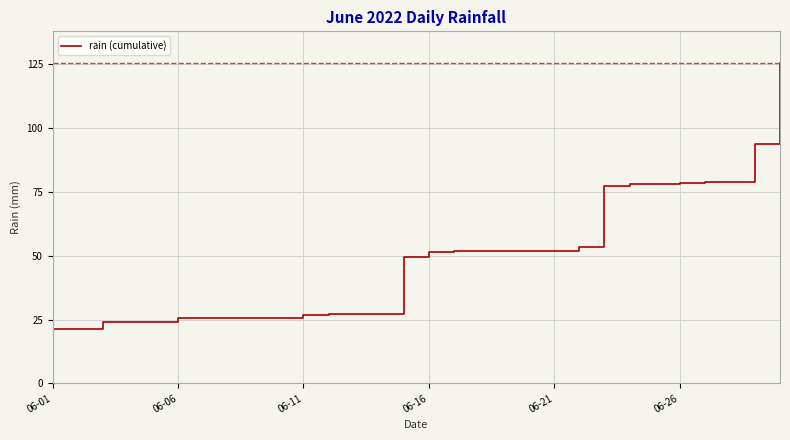

What is the difference between the maximum and minimum values?

104.2